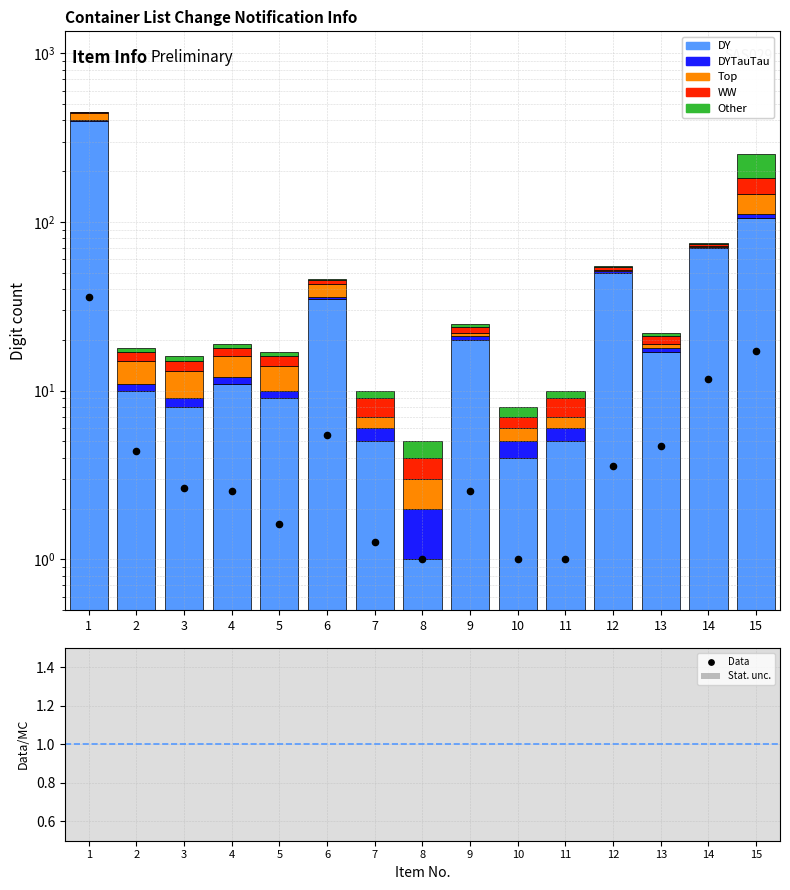

Is the value of DYTauTau at 3 greater than the value of WW at 12?

No